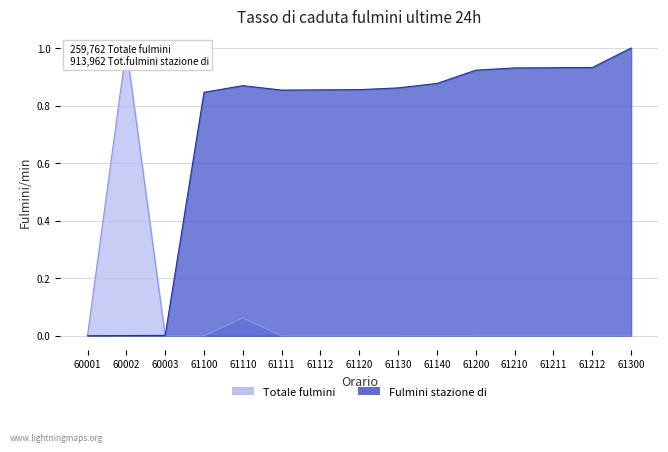

Which category has the lowest value in the Fulmini stazione di series?

60001